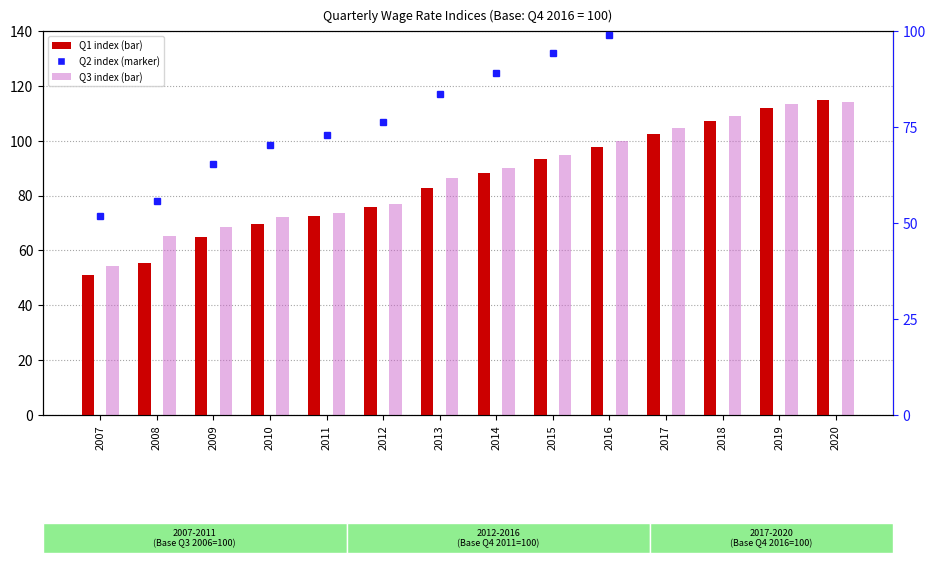

What are all the series names shown in the legend?

Q1, Q3, Q2